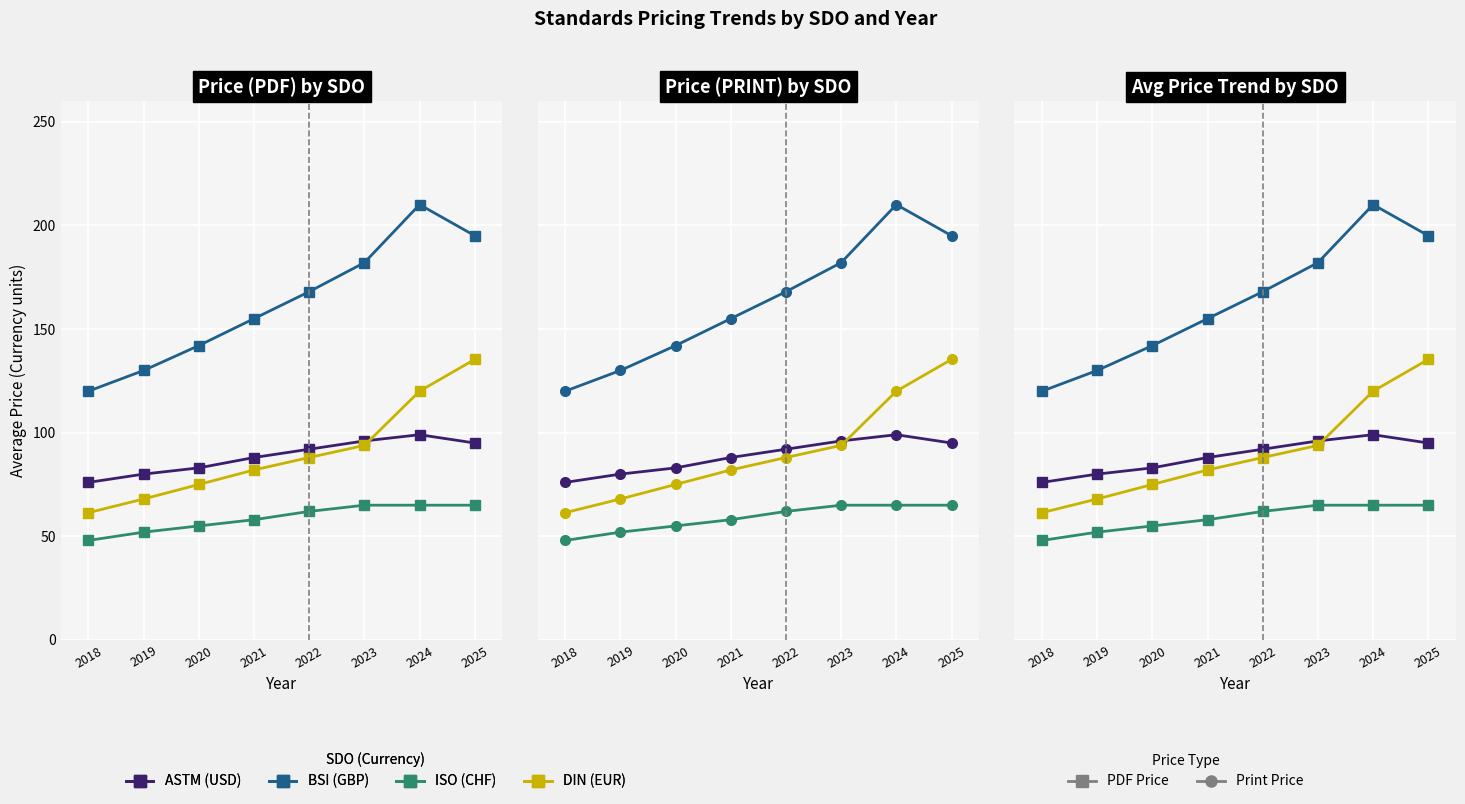

How many values in the DIN series exceed 88?

3